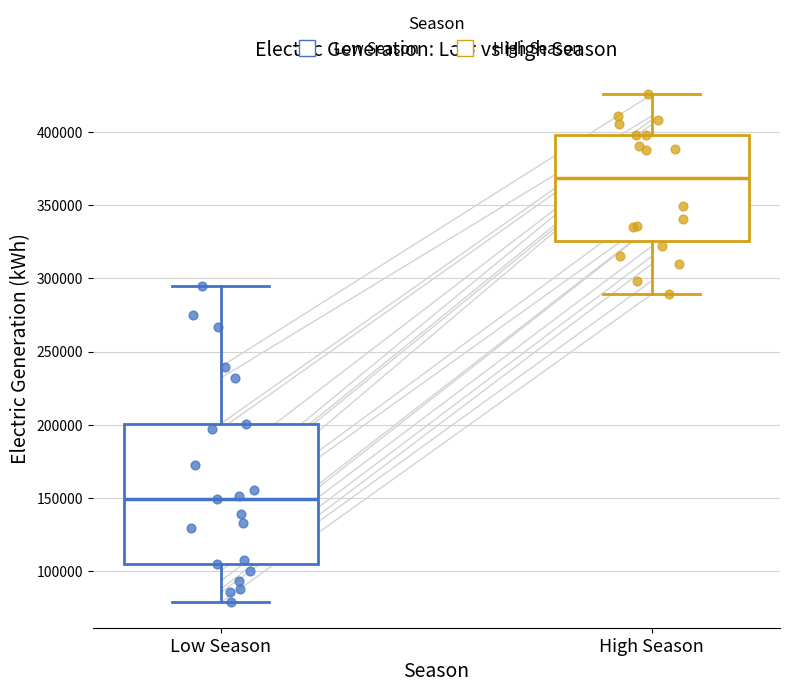

Which box is the tallest, from its lower edge to its upper edge?

Low Season